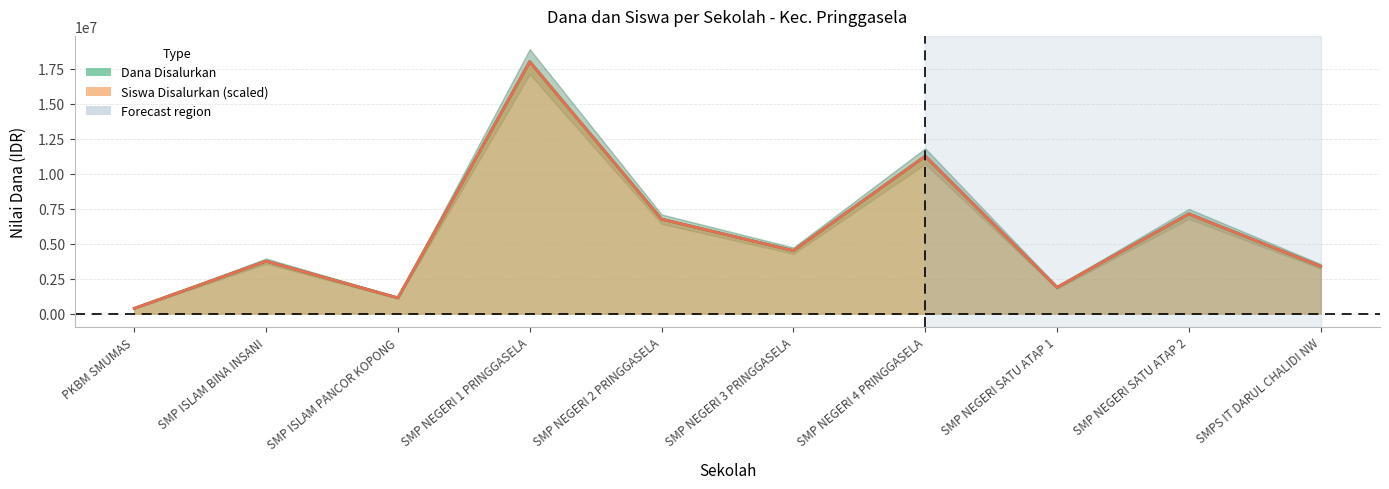

At which label is Dana Pemberian closest to 9187500?

SMP NEGERI 4 PRINGGASELA